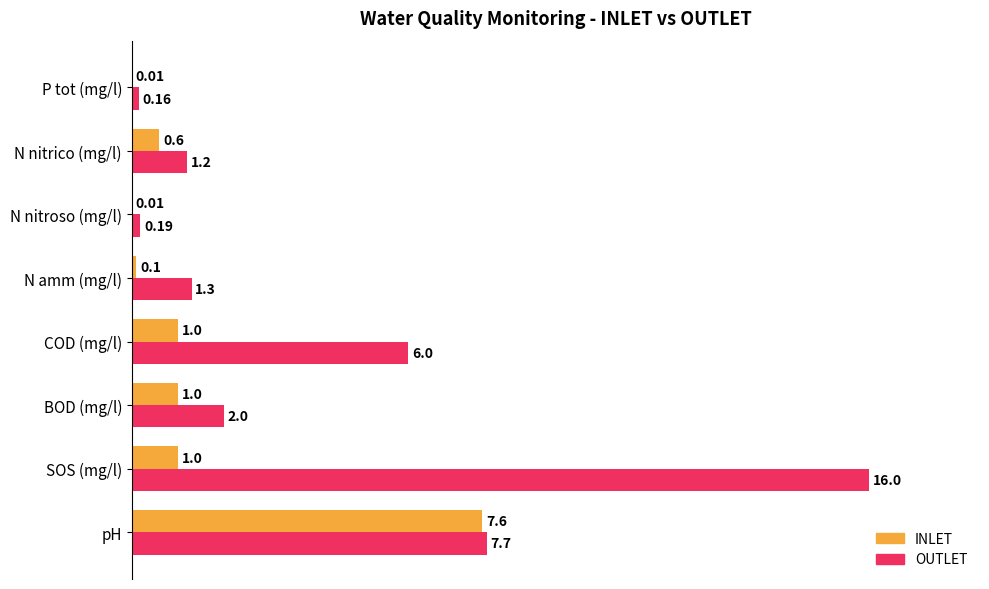

What are all the series names shown in the legend?

INLET, OUTLET